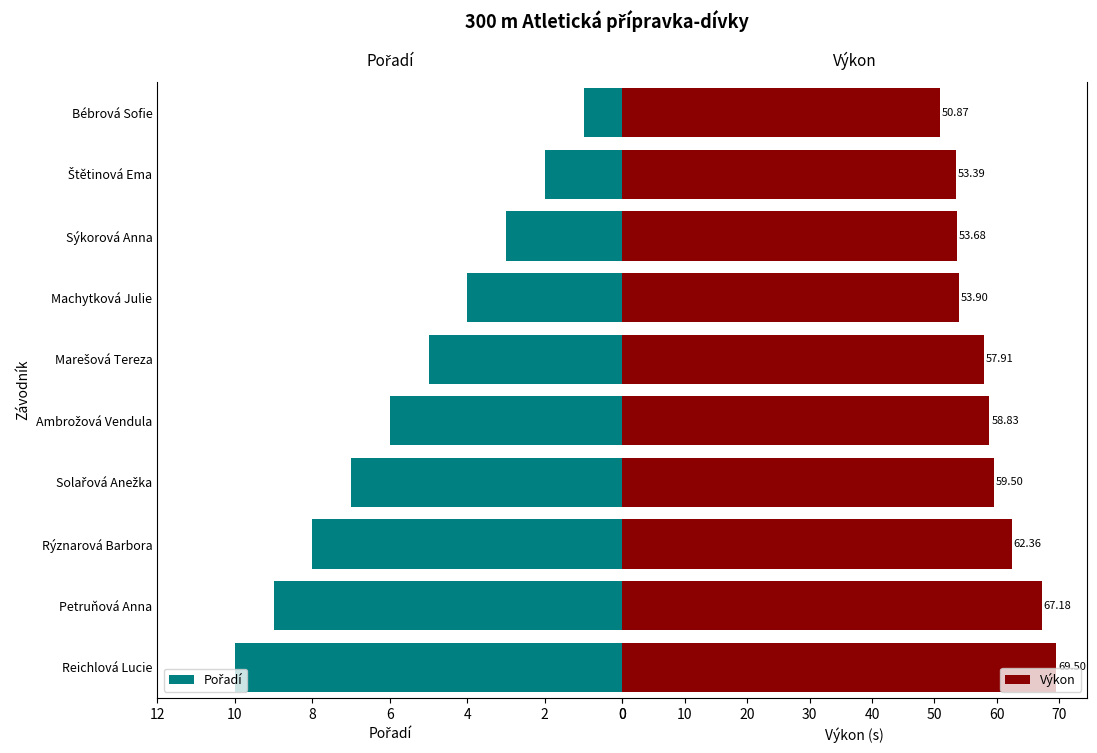

How many distinct data groups are displayed?

2